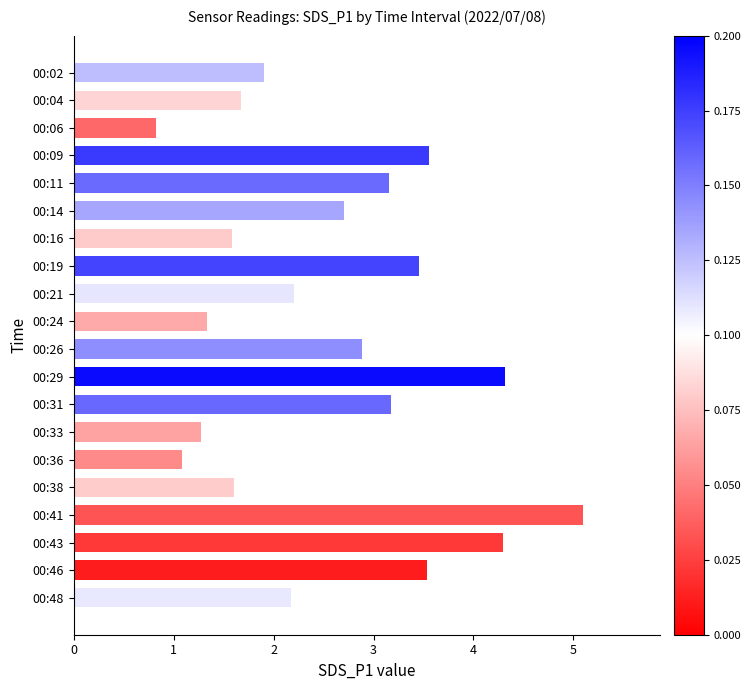

True or false: the data shows 1.6 at 00:16.

True